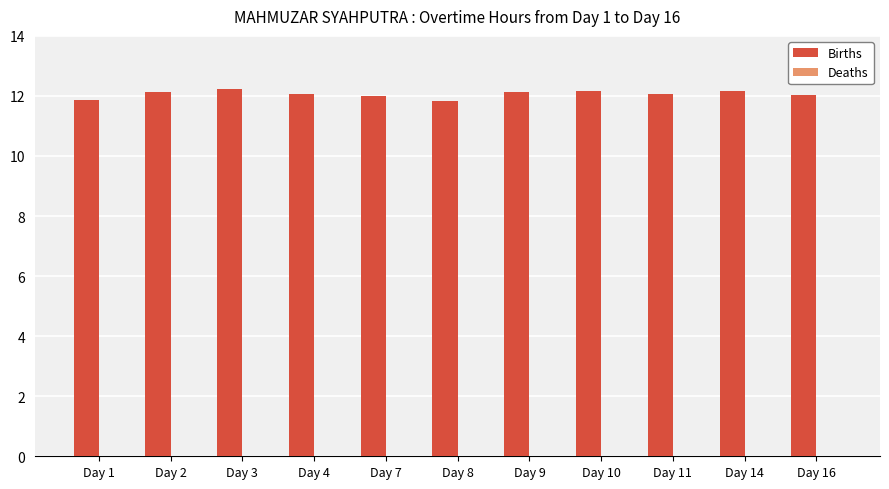

Which series has the widest spread of values?

Births